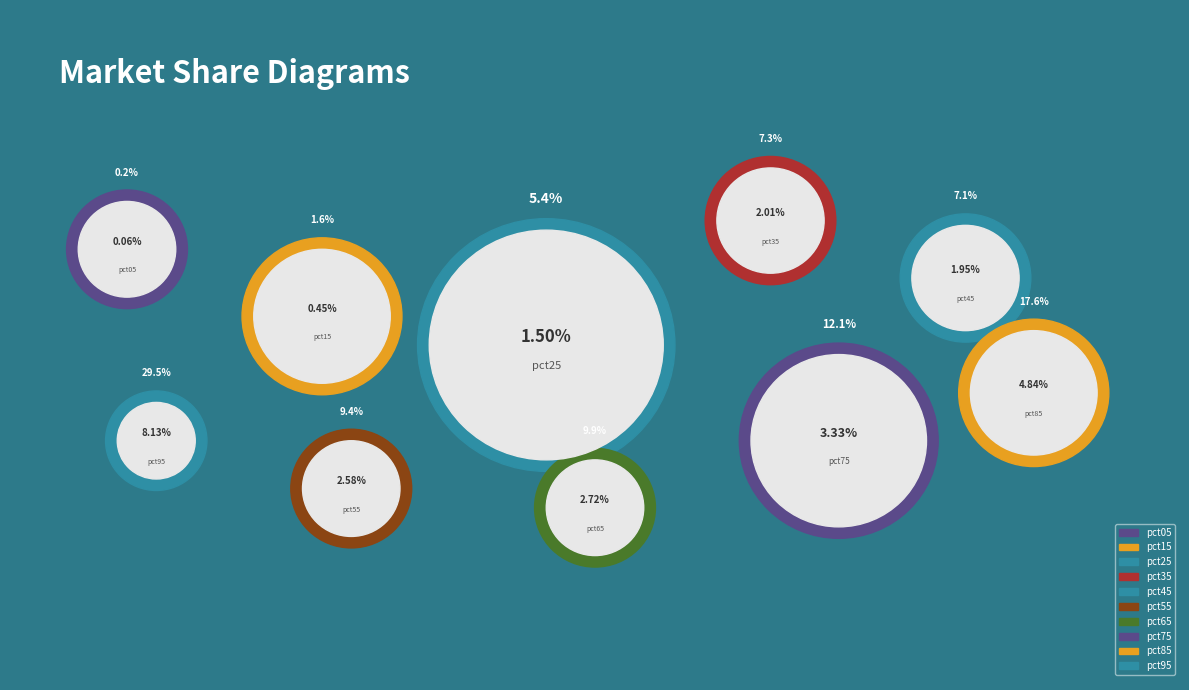

To the nearest percent, what is the combined percentage of pct95 and pct45?

37%